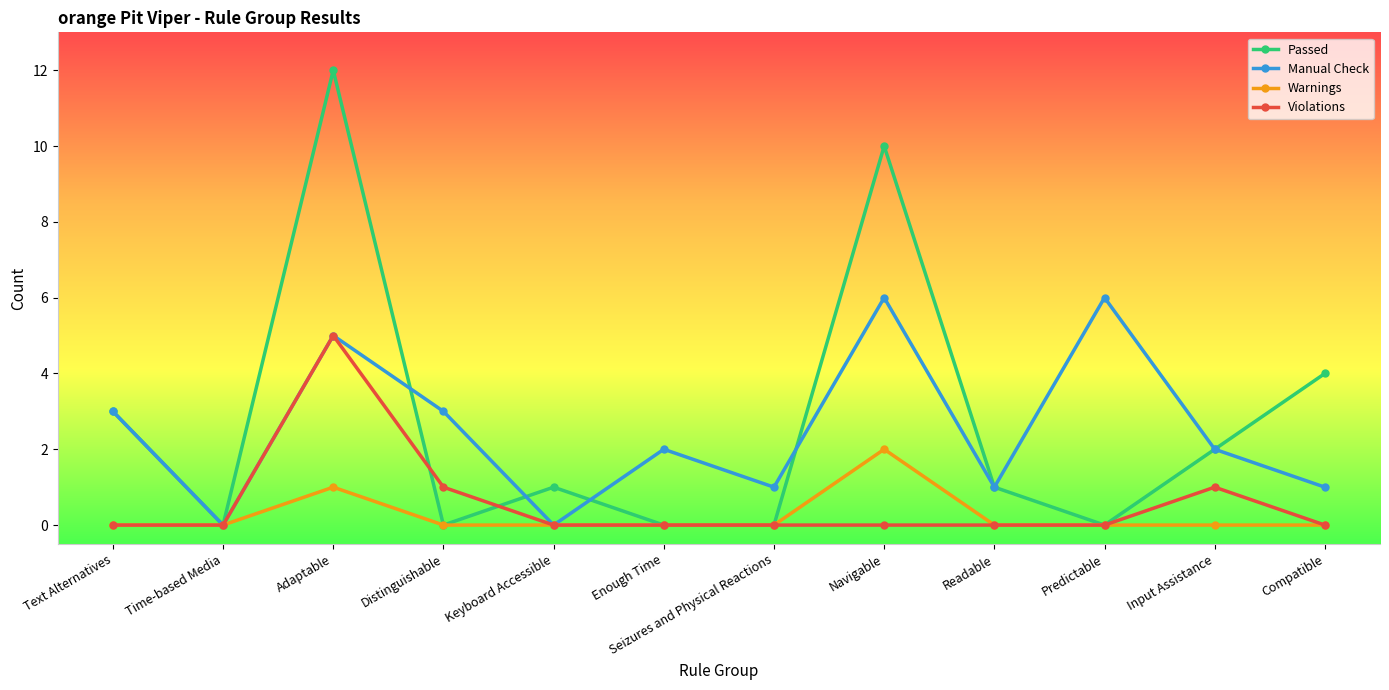

What is the greatest value displayed?

12